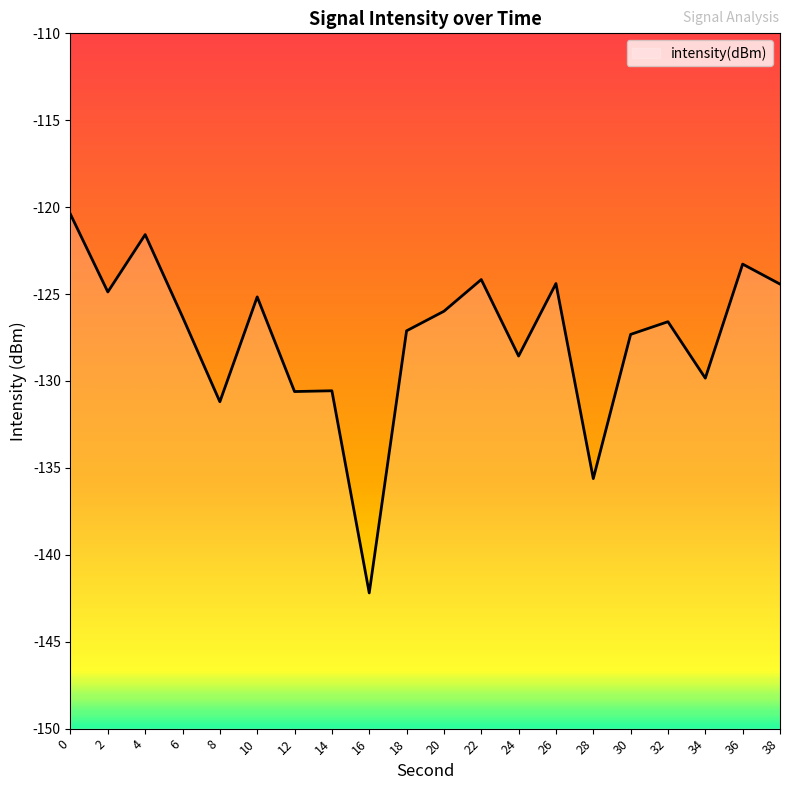

Reading right to left, transcribe all the data shown in this chart.

38=-124.4	36=-123.3	34=-129.8	32=-126.6	30=-127.3	28=-135.6	26=-124.4	24=-128.6	22=-124.2	20=-126.0	18=-127.1	16=-142.2	14=-130.6	12=-130.6	10=-125.2	8=-131.2	6=-126.3	4=-121.6	2=-124.9	0=-120.4